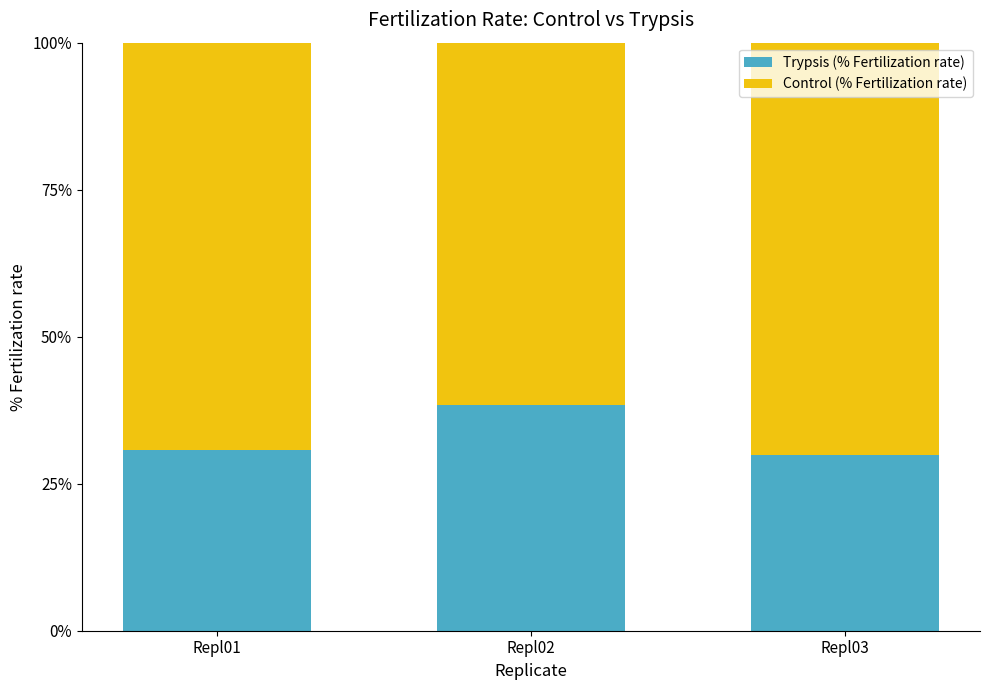

How many data points in Trypsis (% Fertilization rate) are less than 30?

1